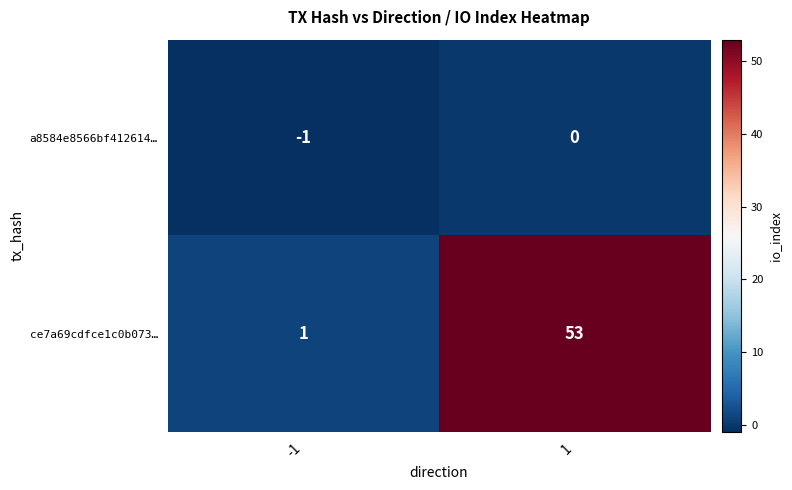

The value of a8584e8566bf412614… at -1 is -1. True or false?

True